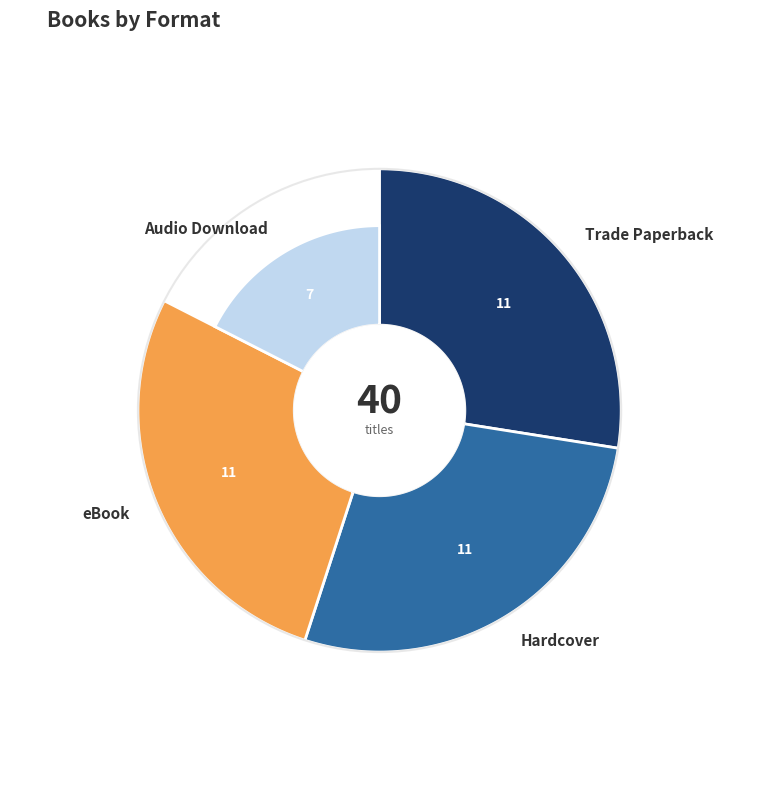

What portion of the pie excludes eBook?

72.5%